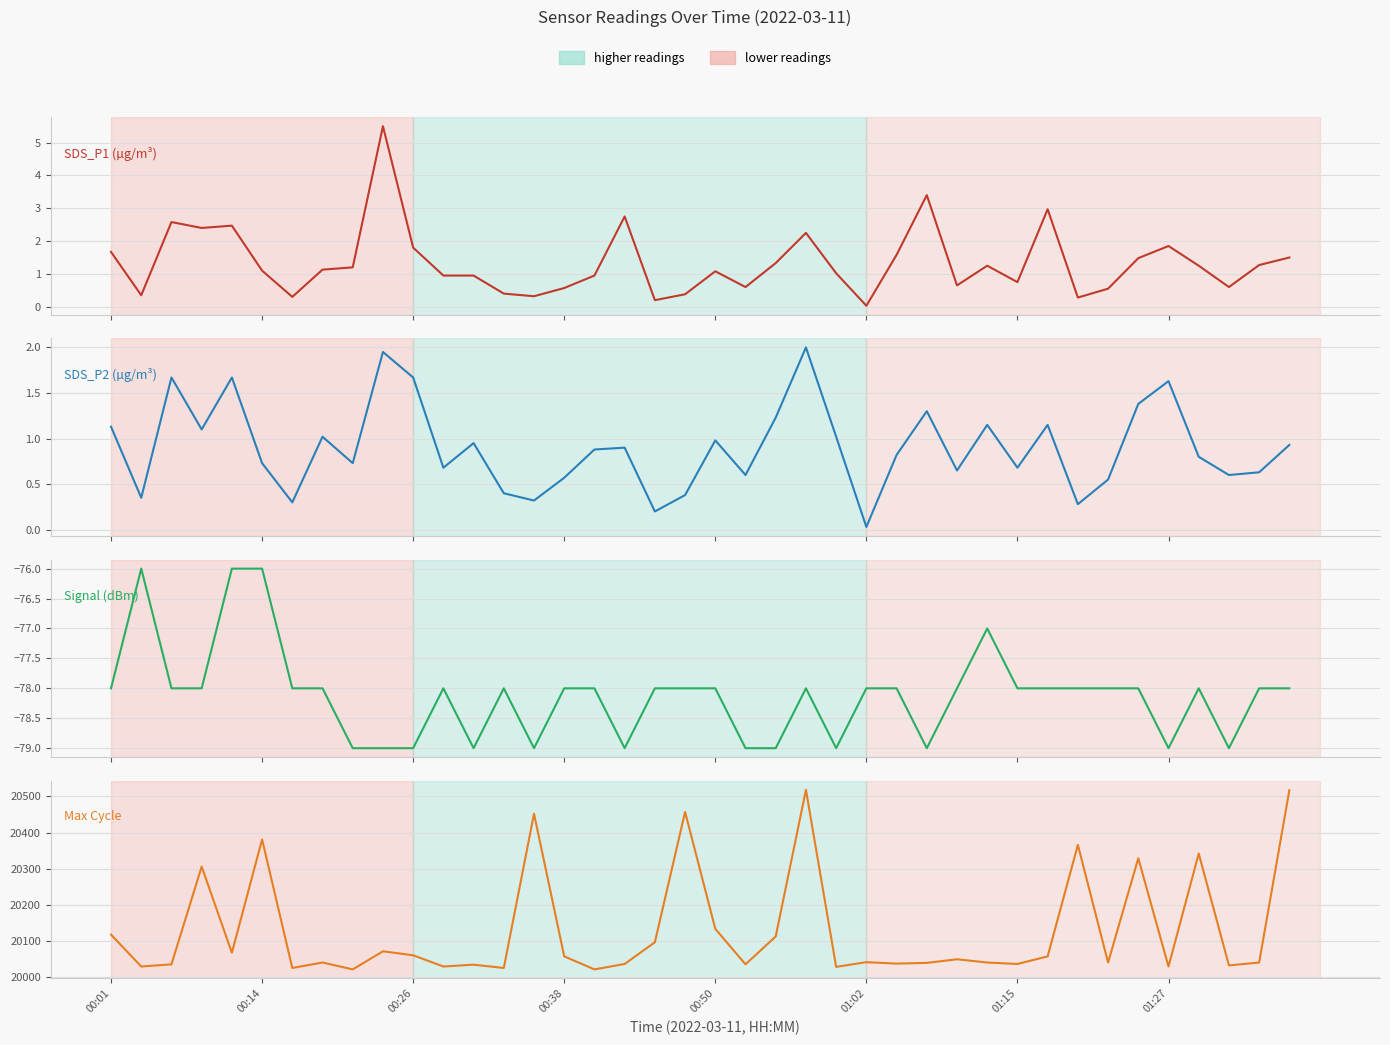

Does the chart have visible grid lines?

Yes